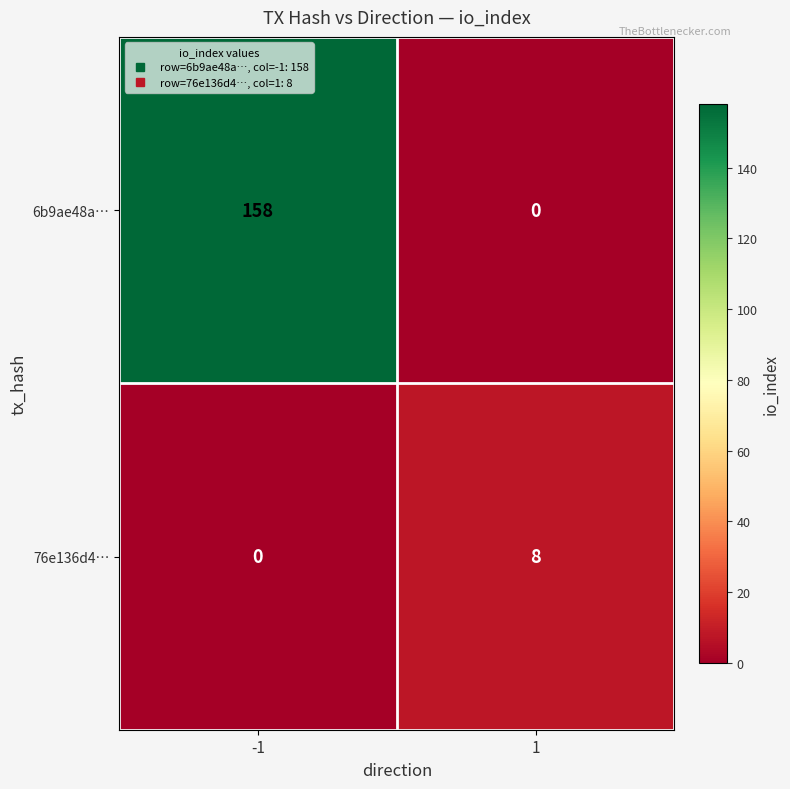

Rank the series by their average value, from highest to lowest.

6b9ae48a…, 76e136d4…